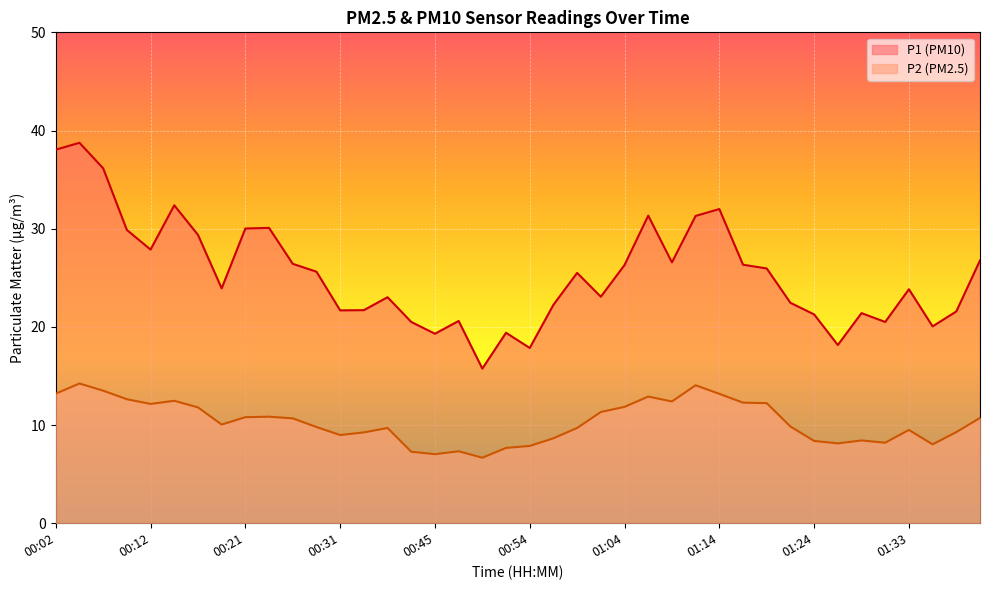

Which series has the largest total across all categories?

P1 (PM10)